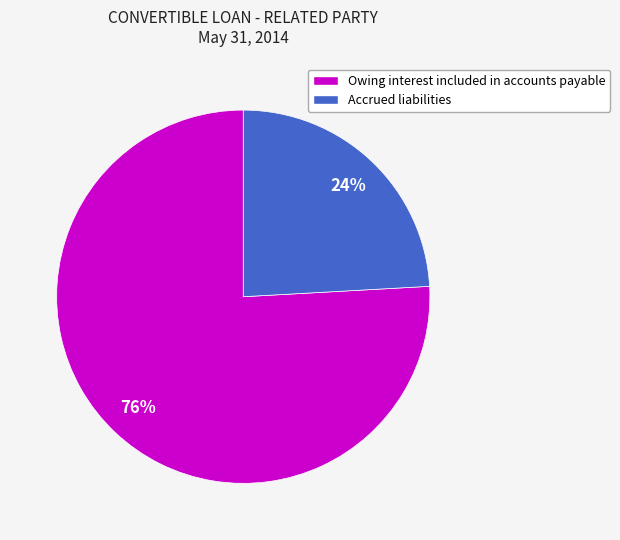

How many slices are in this pie chart?

2